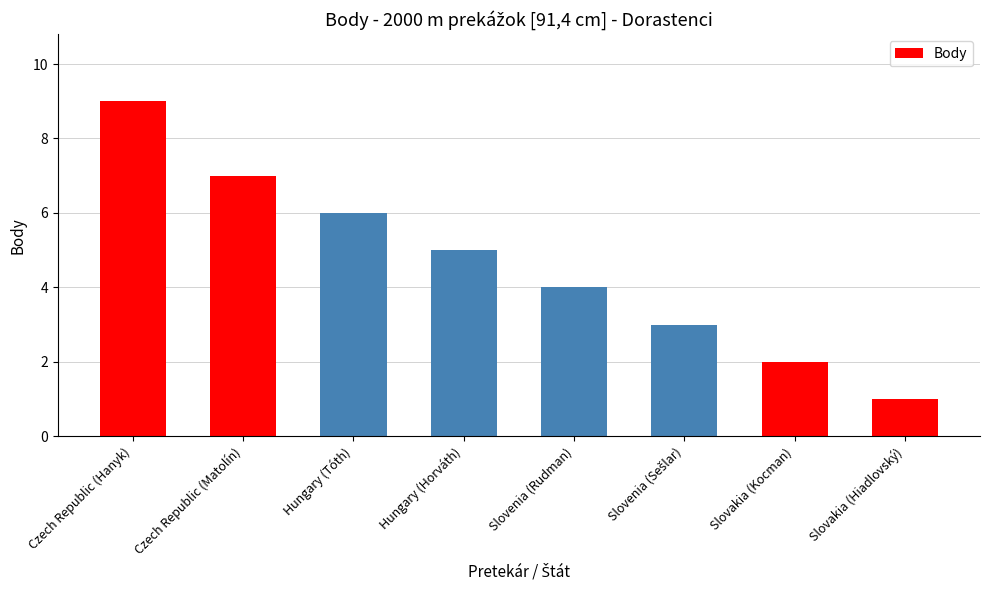

What is the greatest value displayed?

9